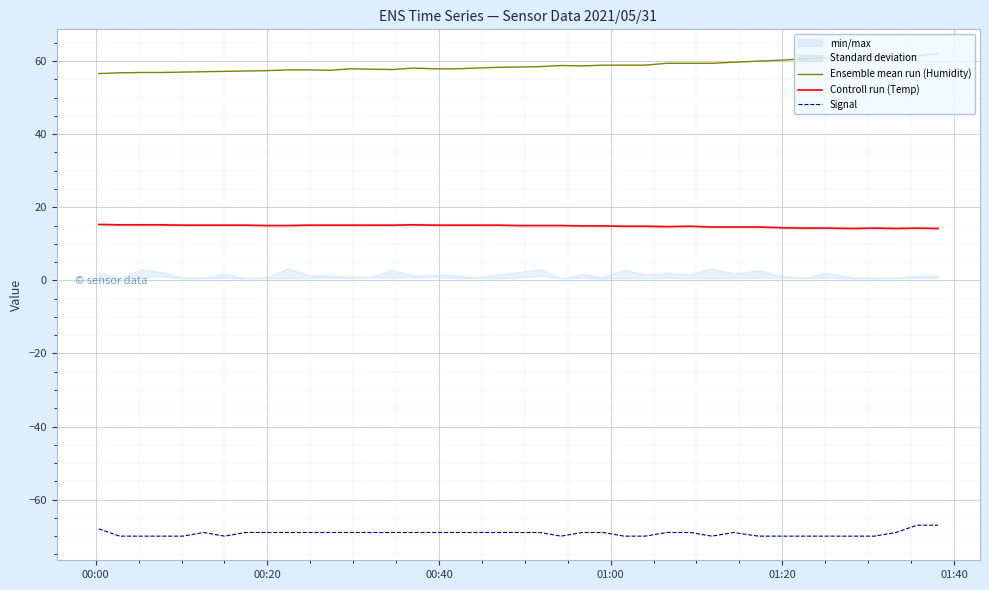

True or false: Ensemble mean run (Humidity) and Signal intersect in this chart.

False